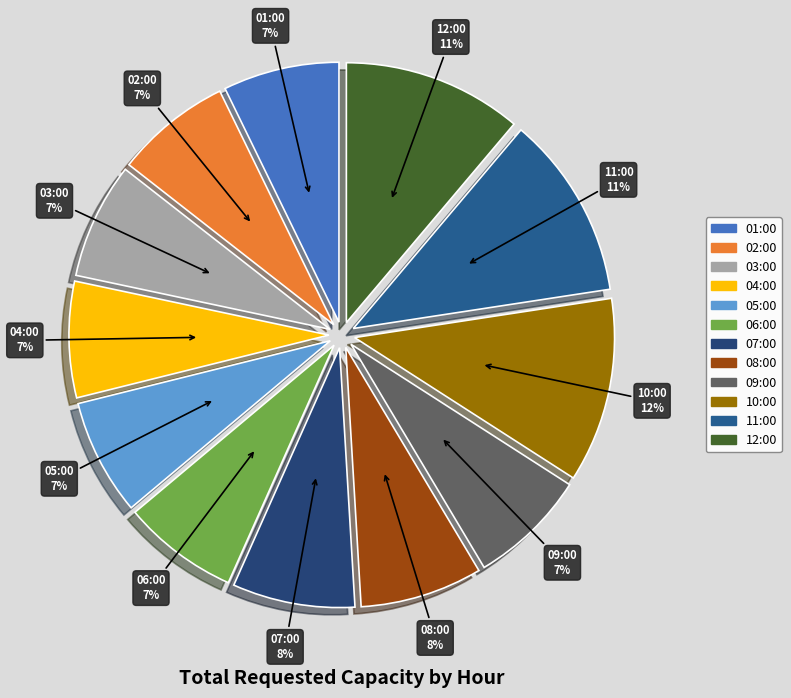

Combined, do 06:00 and 01:00 account for over 50%?

No